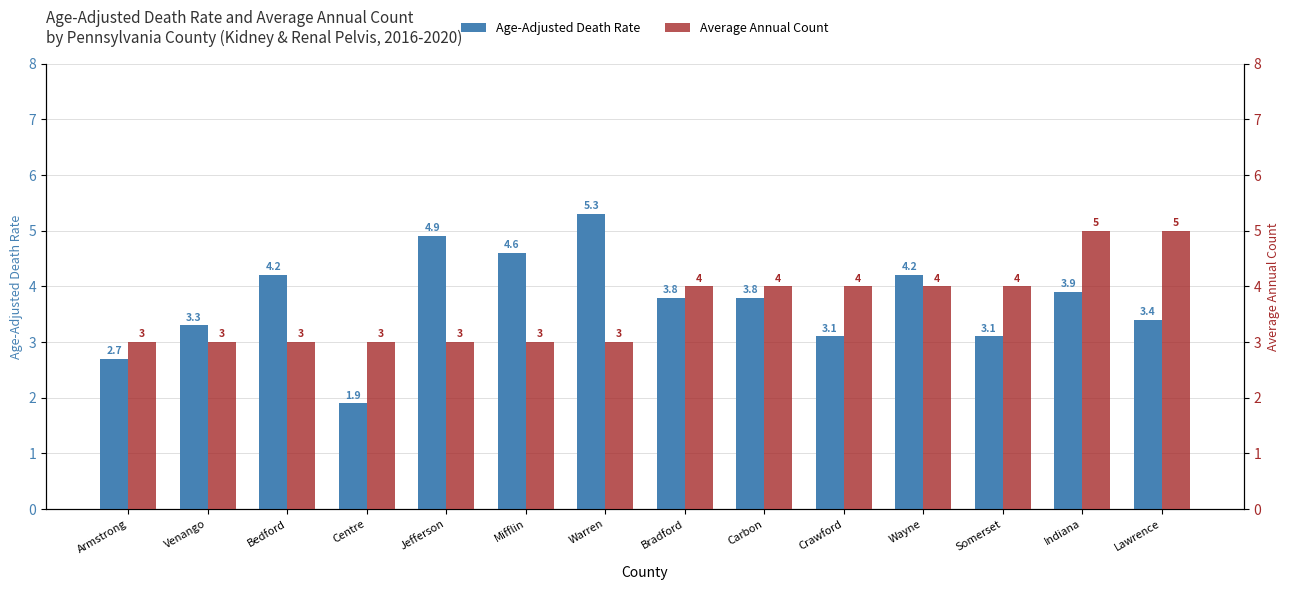

Where is Average Annual Count nearest to the value 4?

Bradford